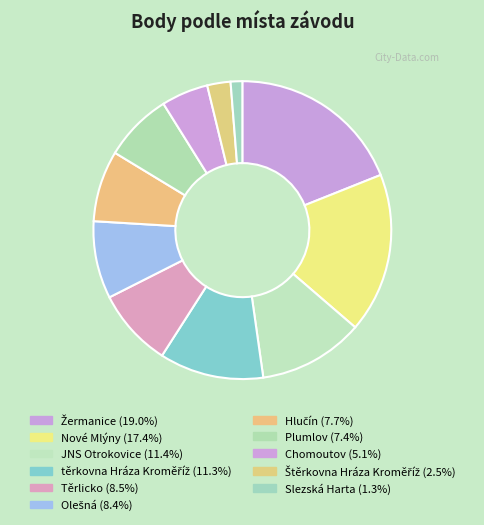

Count the number of slices in the pie.

11